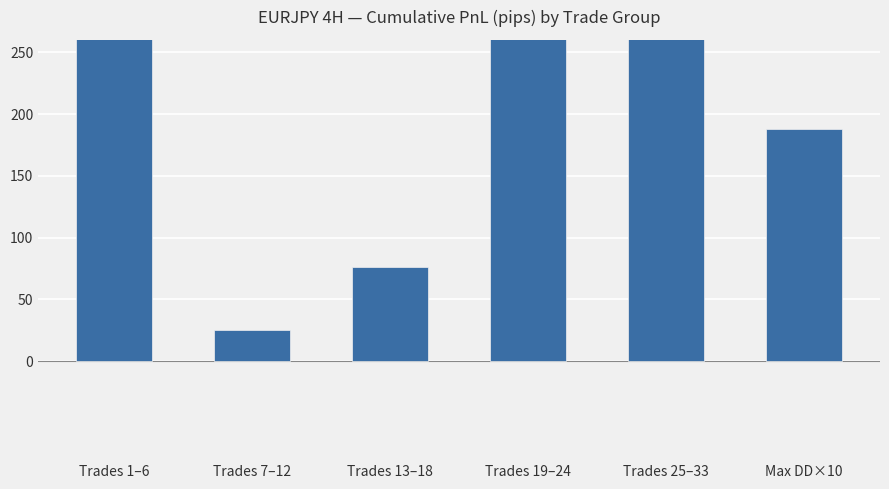

What is the approximate value at Trades 25–33?

283.2